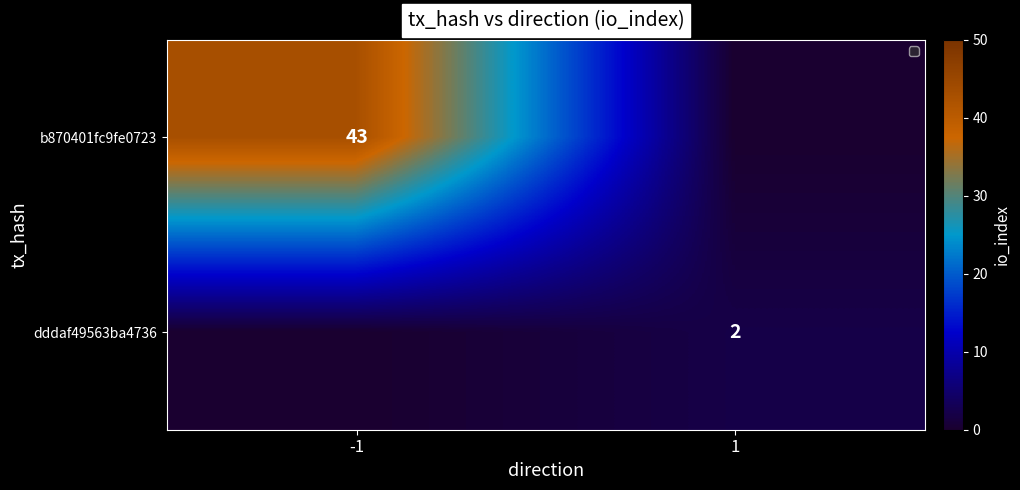

The value of dddaf49563ba4736 at 1 is 1. True or false?

False